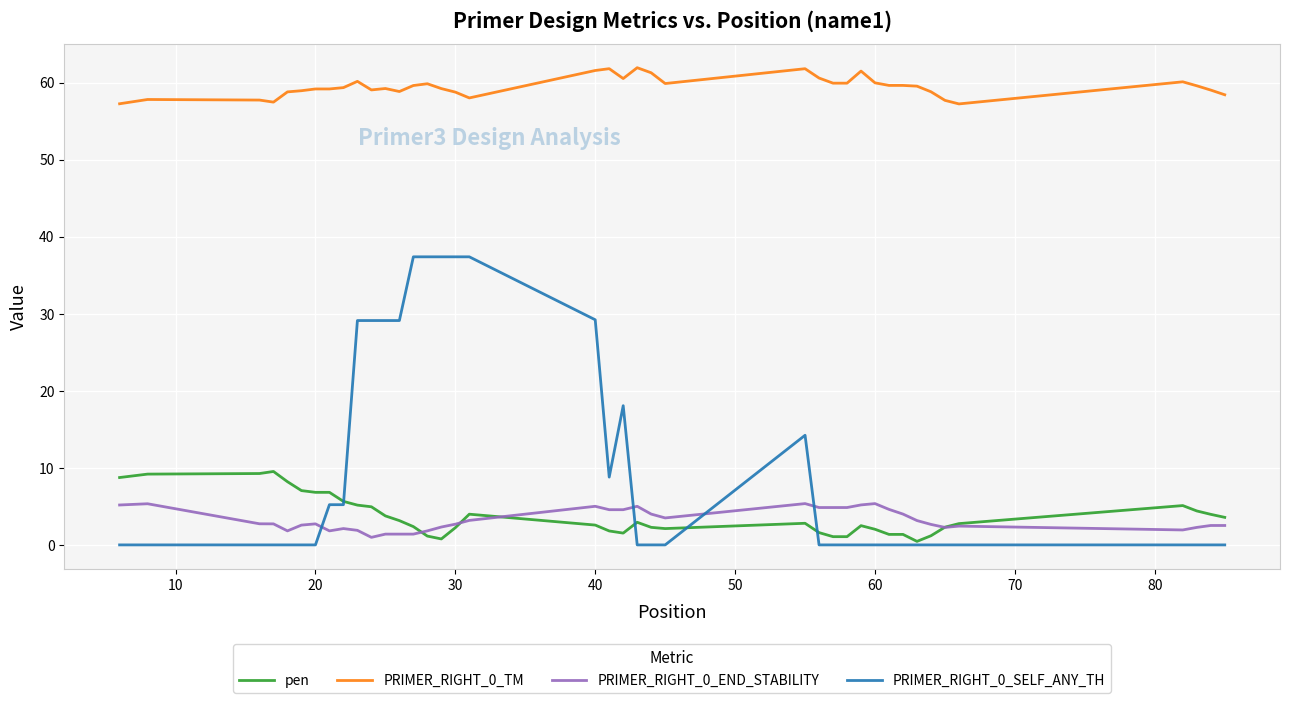

Does the chart display data point markers on the line(s)?

No